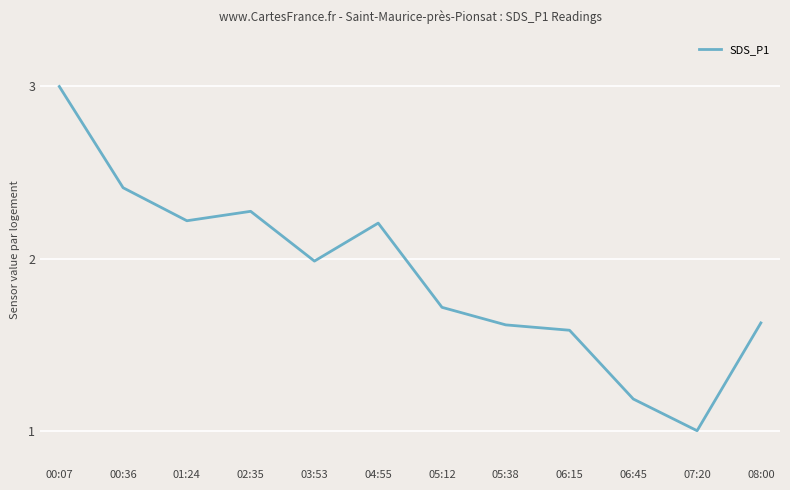

At which label is the value closest to 2?

03:53